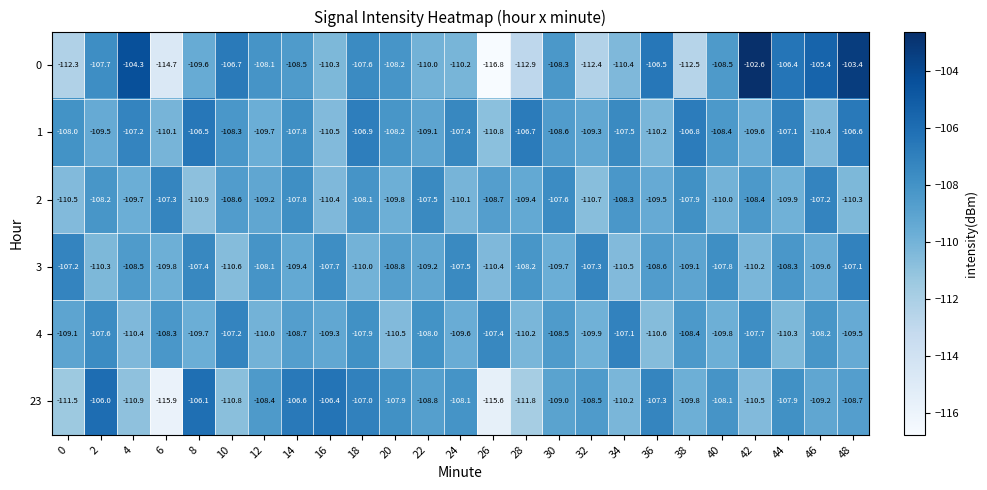

What is the greatest value displayed?

-102.6